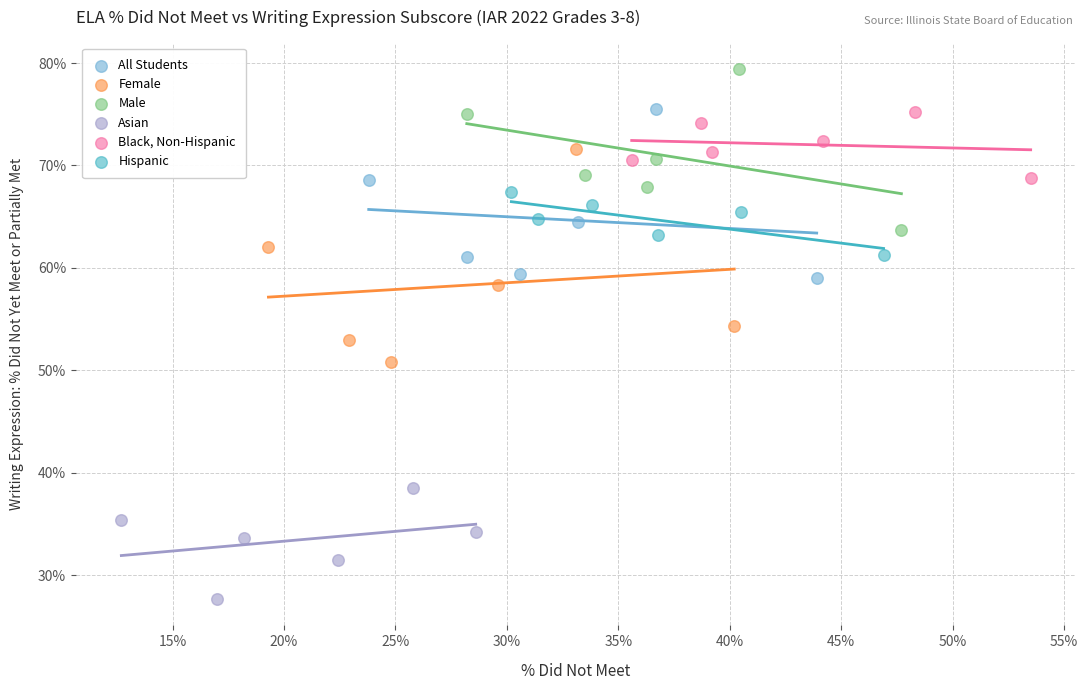

Which series contains the highest Y value?

Male